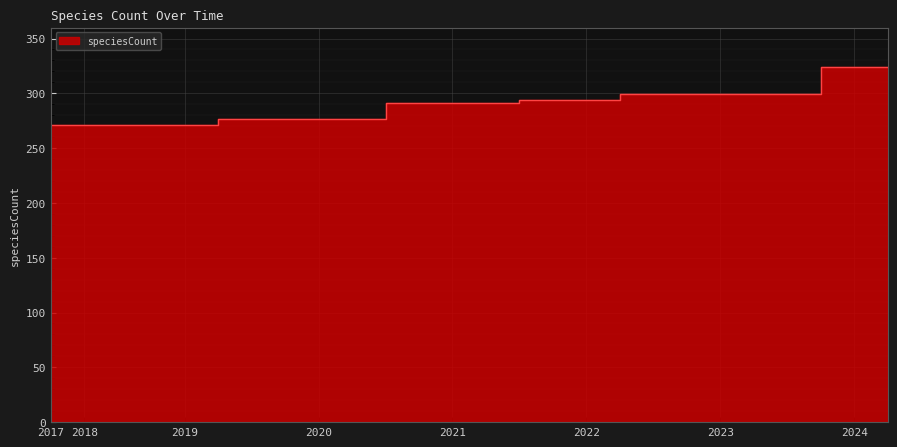

True or false: the data has more than 2 interior local peaks.

False